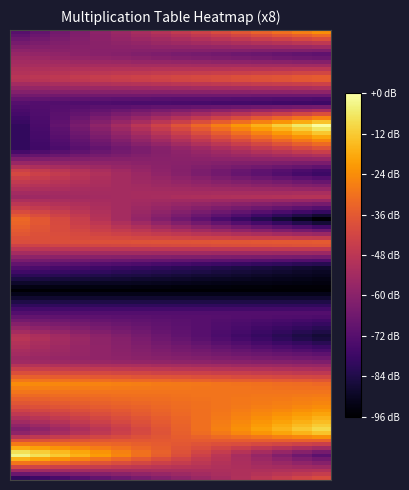

List the series in order of their peak value, highest first.

0, 1